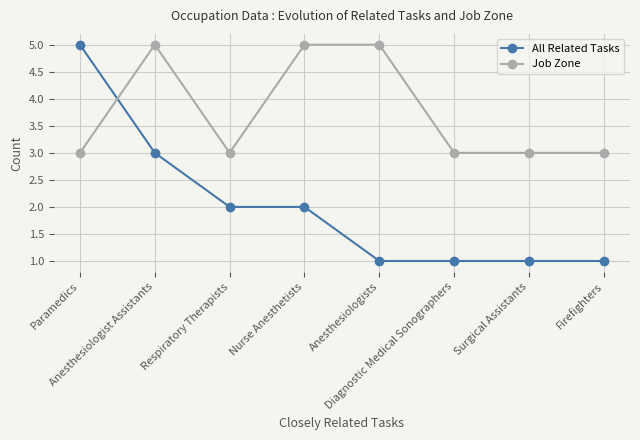

At Nurse Anesthetists, list the series in order from smallest to largest.

All Related Tasks, Job Zone